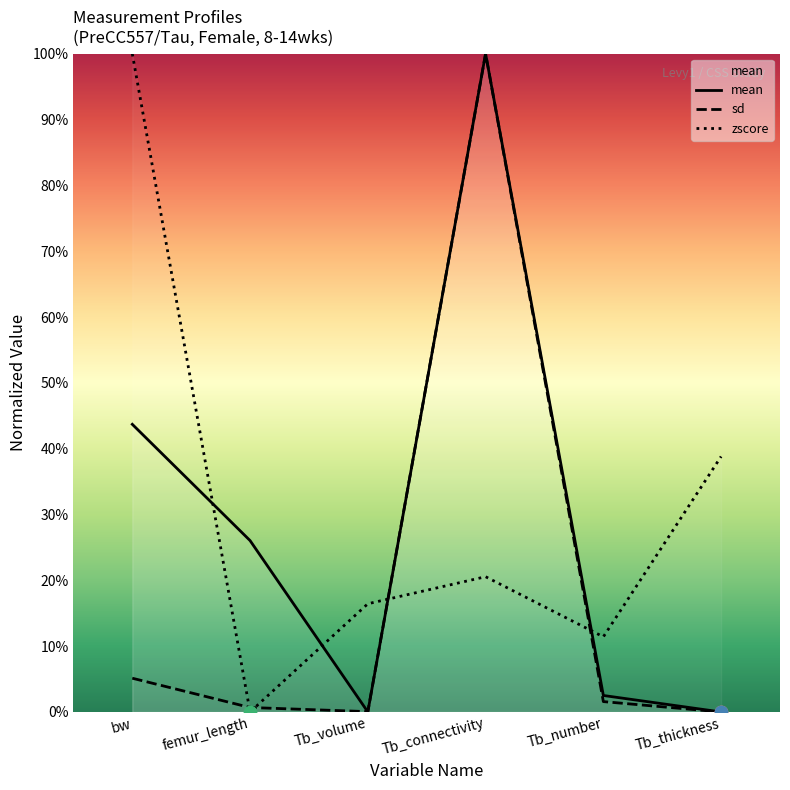

What are all the series names shown in the legend?

mean, sd, zscore